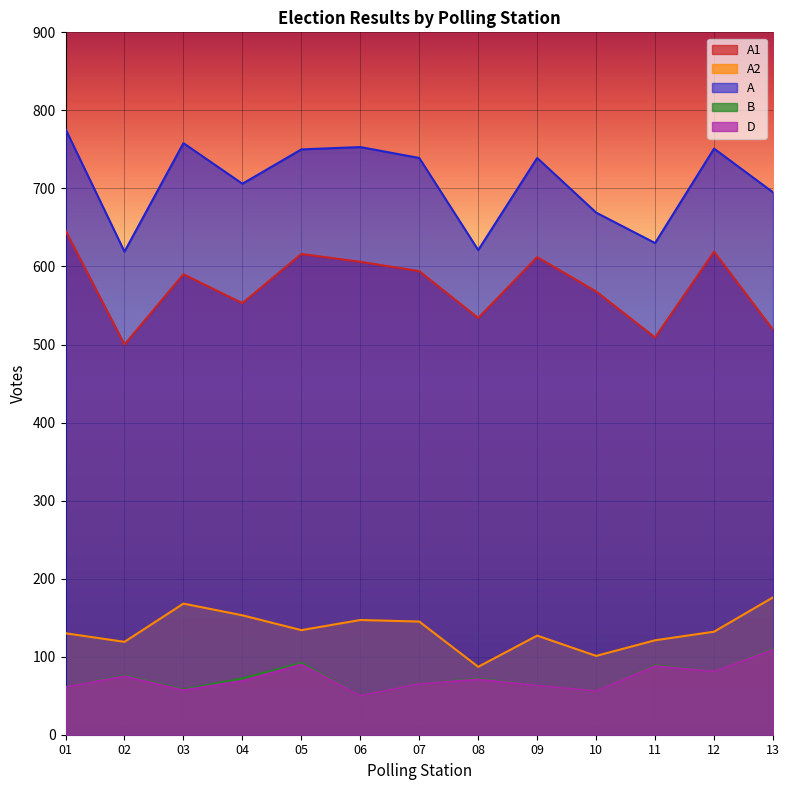

Where is the first local minimum for A1?

02